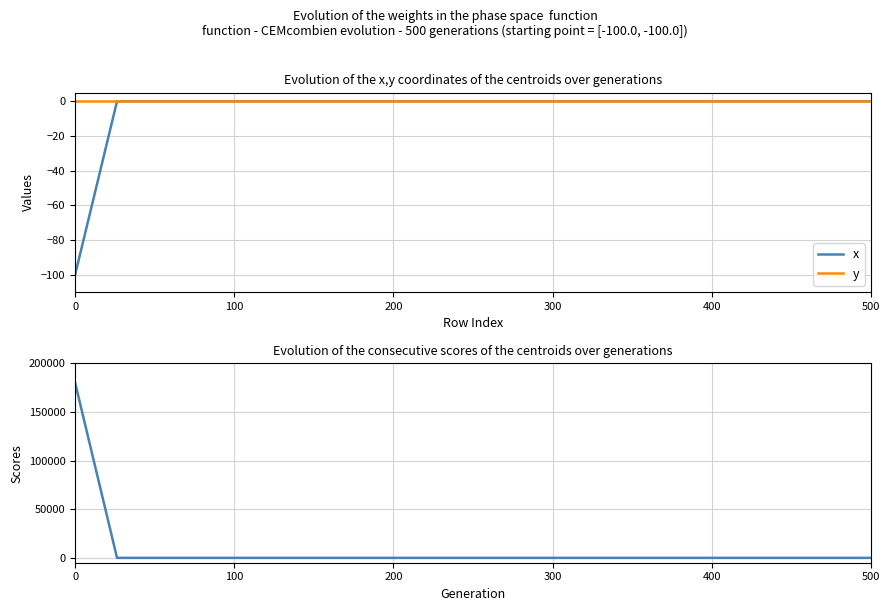

Rank the series at 100 from highest to lowest value.

x, y, Scores